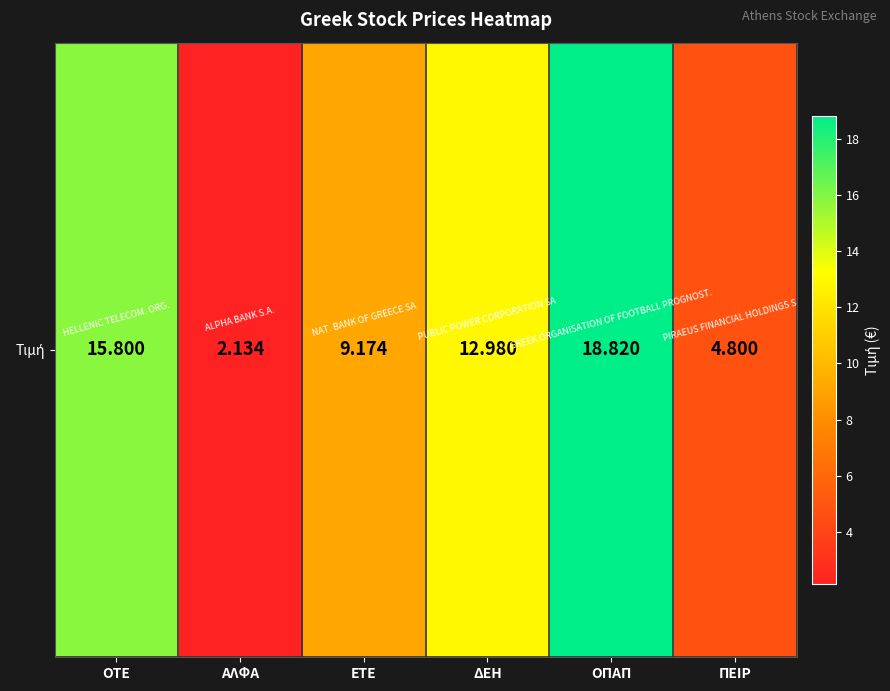

List the labels in order of value, largest first.

ΟΠΑΠ, ΟΤΕ, ΔΕΗ, ΕΤΕ, ΠΕΙΡ, ΑΛΦΑ